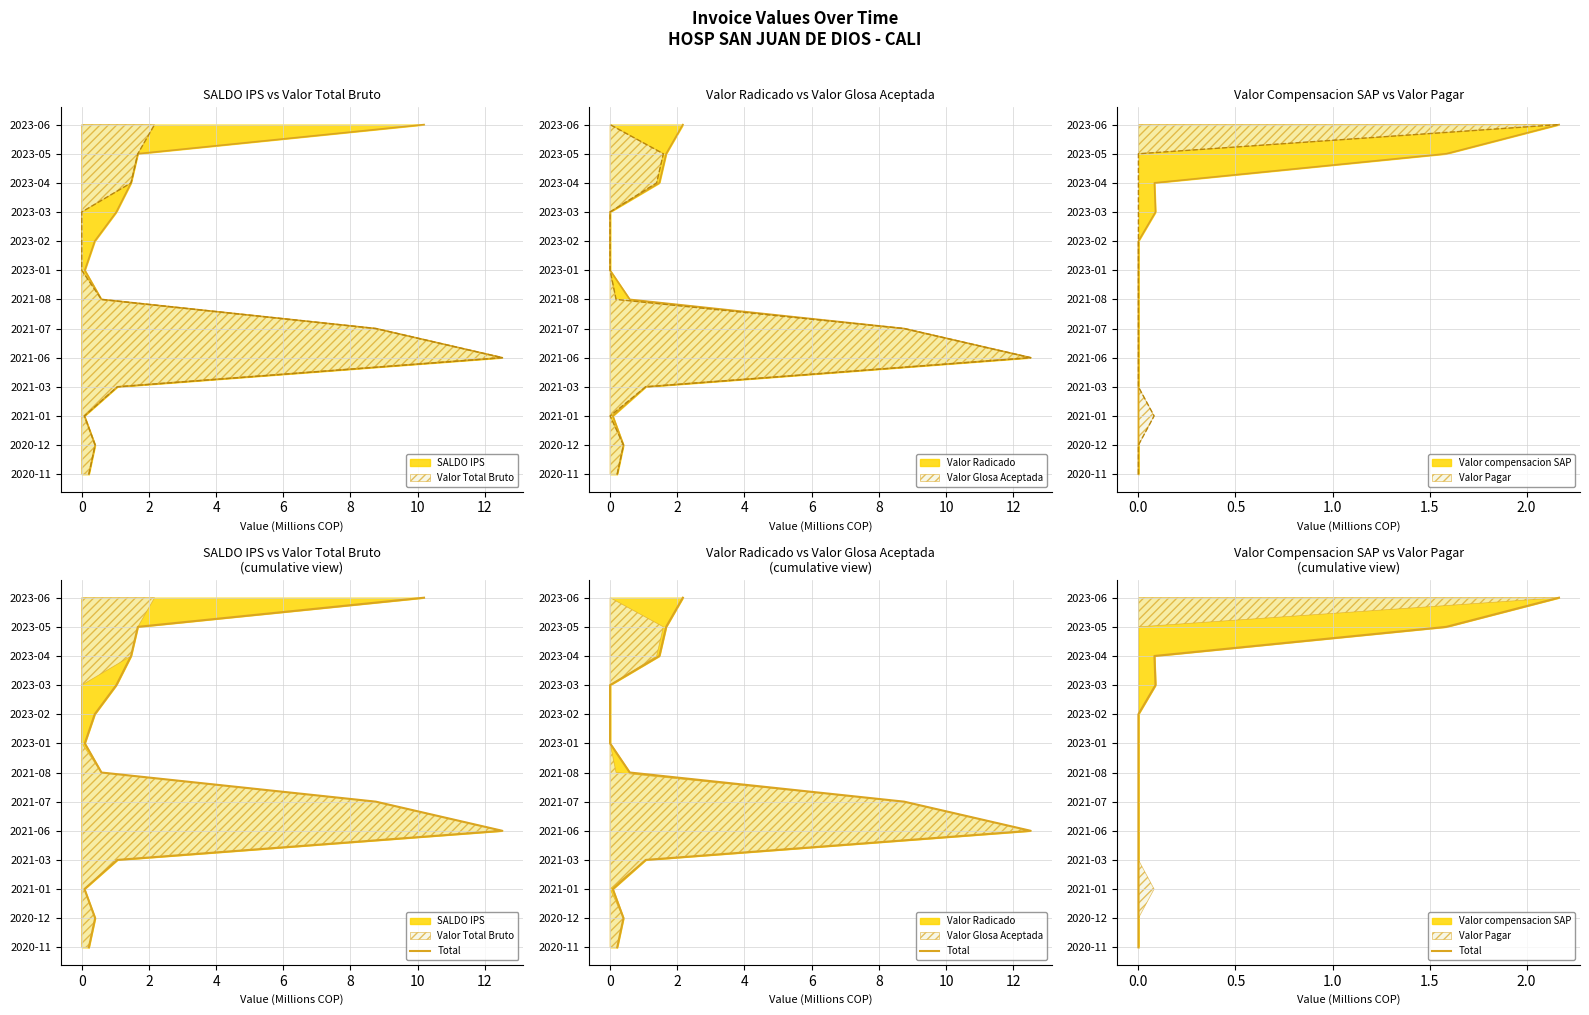

Count the number of values greater than 6.

6